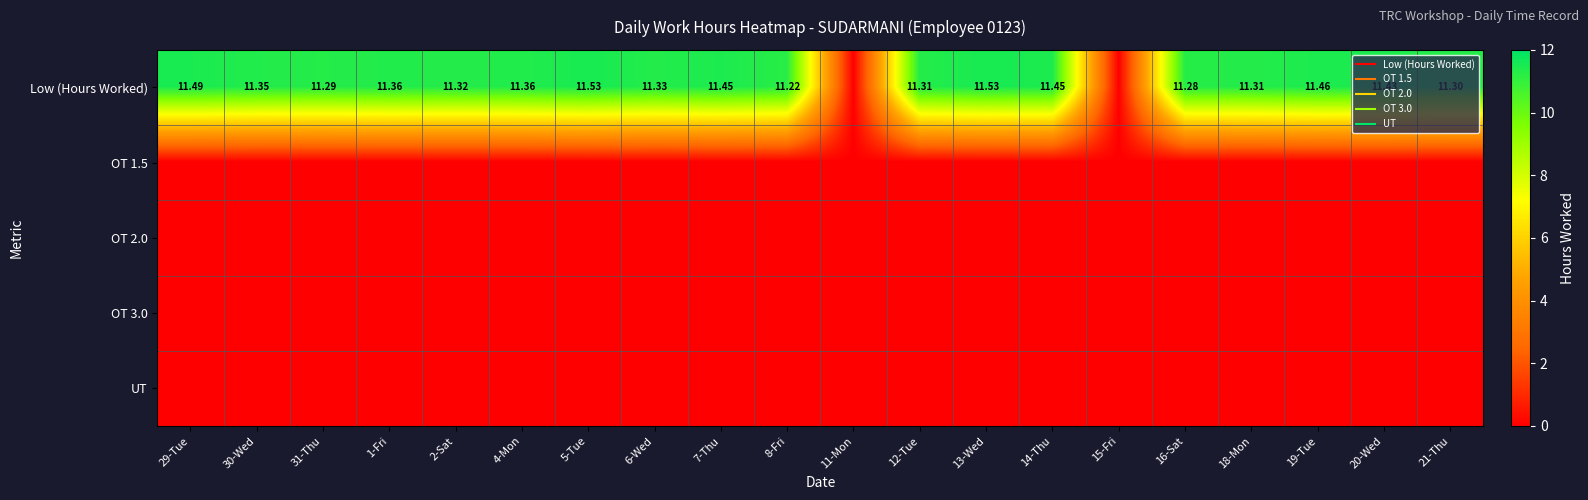

What is the difference between the maximum and minimum values in the Low (Hours Worked) series?

11.5